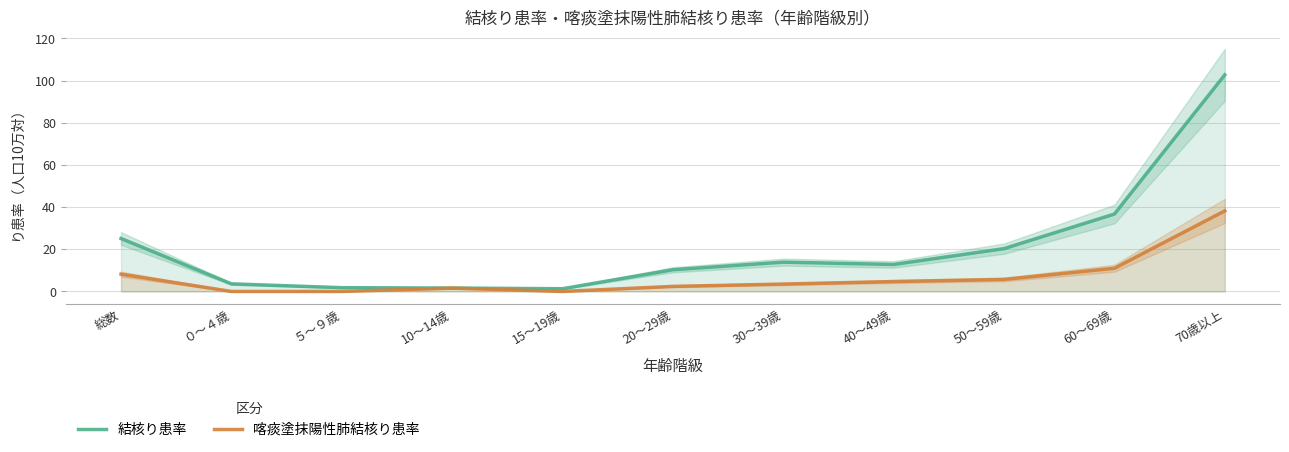

Which series changed the most between 30～39歳 and 60～69歳?

結核り患率